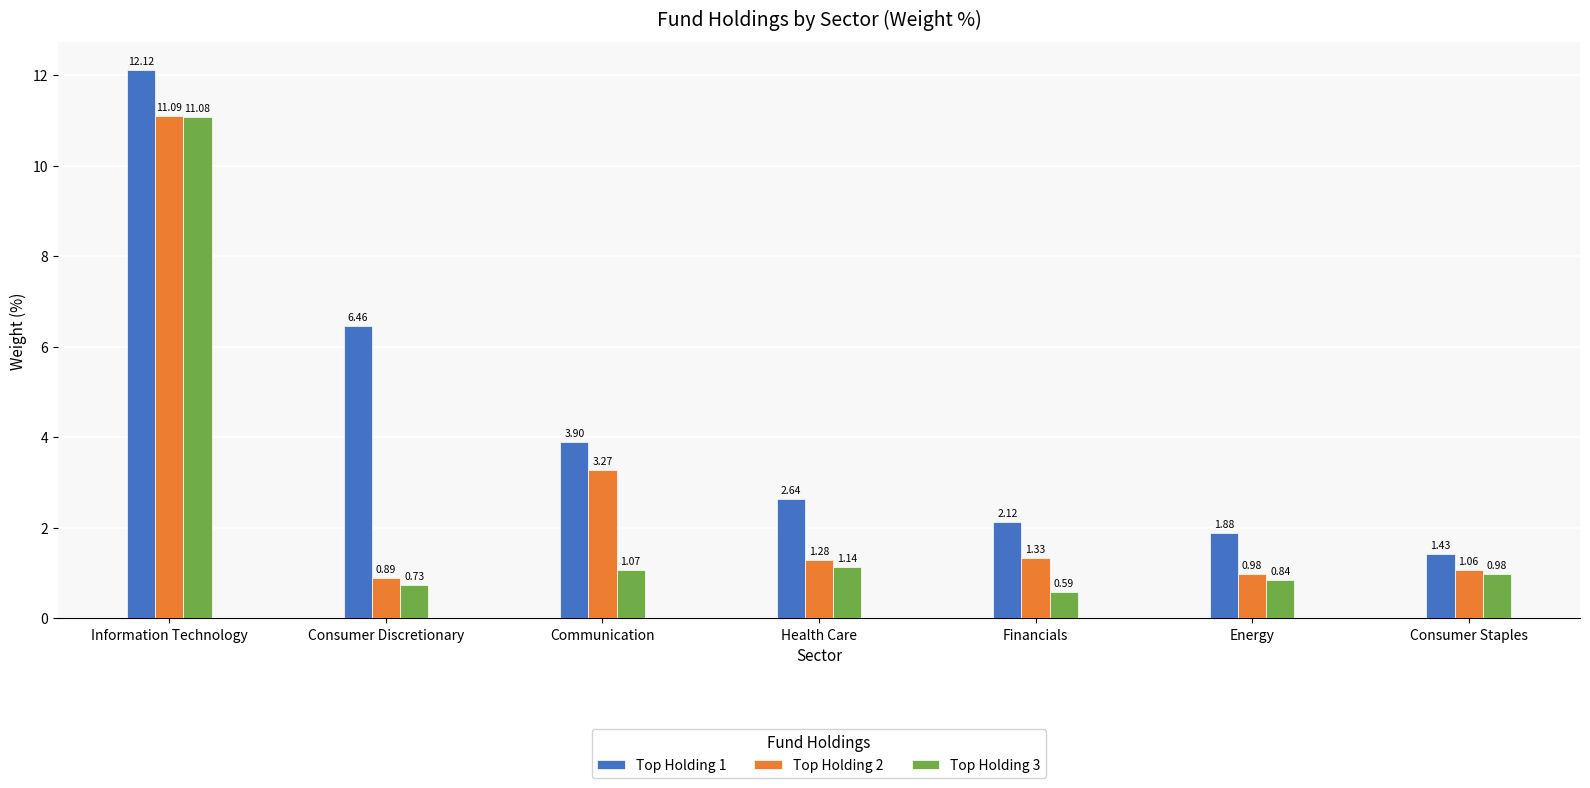

Rank the categories by Top Holding 3 value from lowest to highest.

Financials, Consumer Discretionary, Energy, Consumer Staples, Communication, Health Care, Information Technology